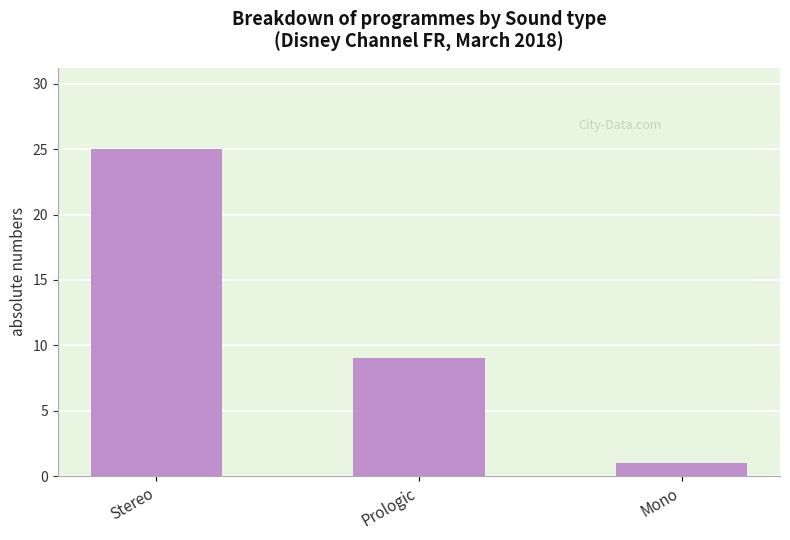

Approximately how many times larger is the value at Stereo compared to Prologic?

2.8